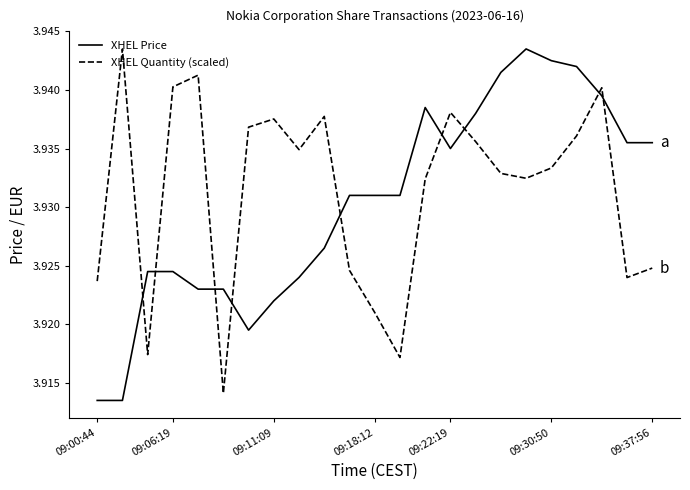

True or false: XHEL Quantity (scaled) and XHEL Price intersect in this chart.

True